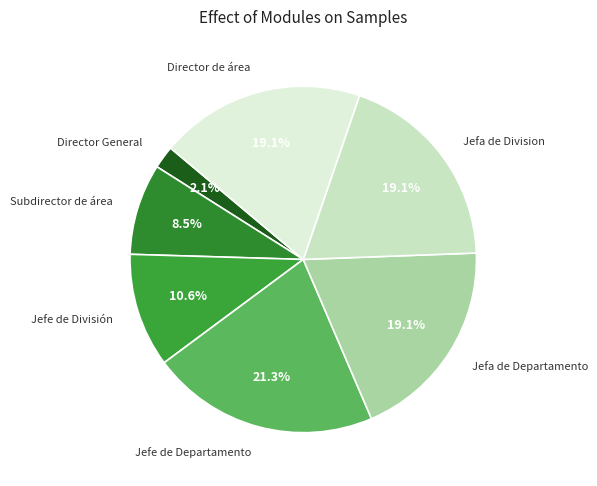

Is Jefe de Departamento the majority of the pie?

No